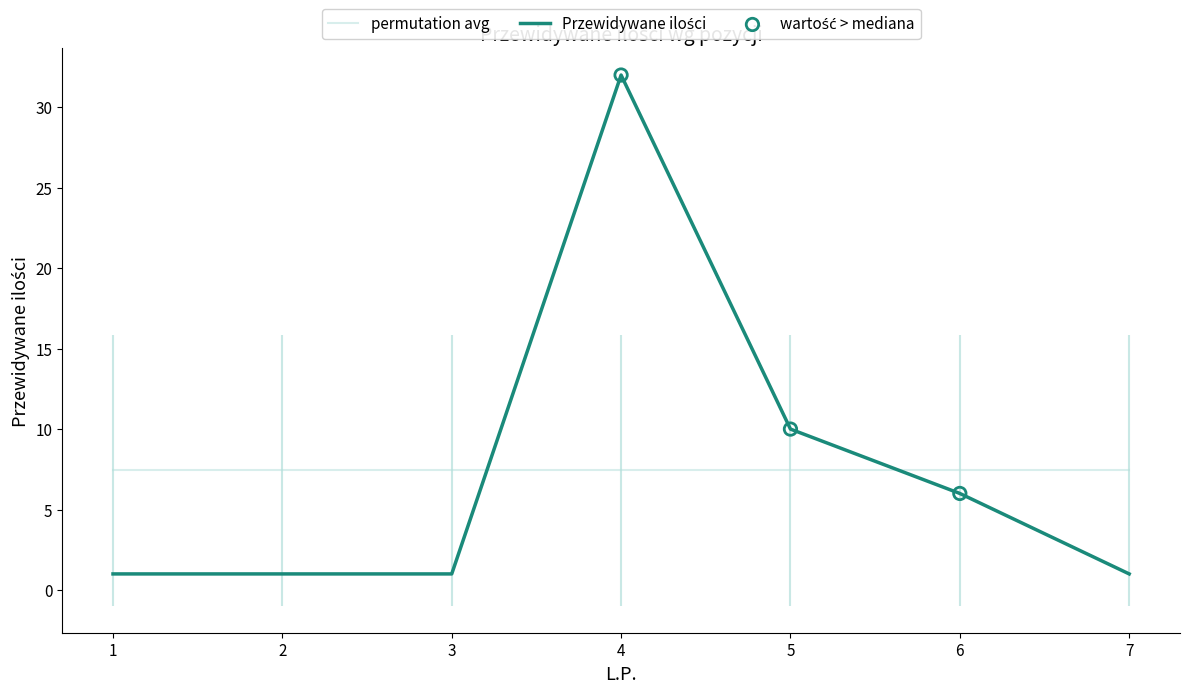

What is the ratio of the value at 6 to the value at 3?

6.0